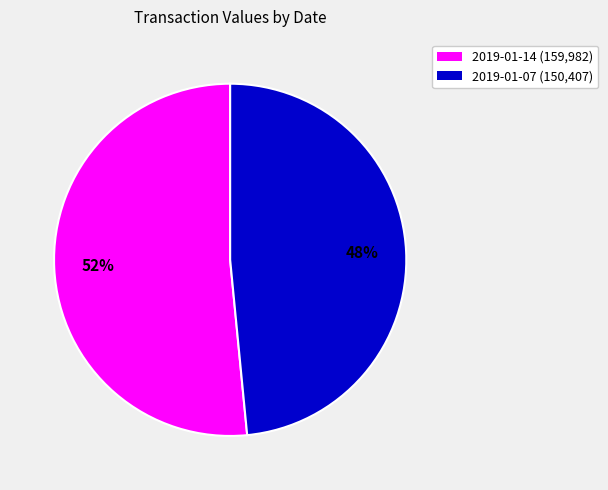

Combined, do 2019-01-14 and 2019-01-07 account for over 50%?

Yes